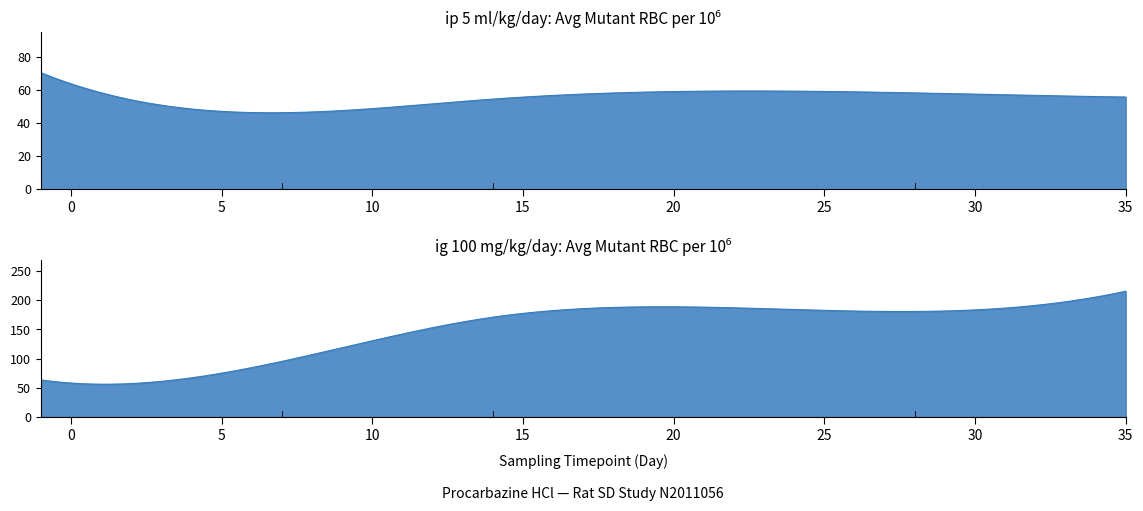

Which series has the widest spread of values?

ig 100 mg/kg/day (Avg Mut RBC per 10^6)